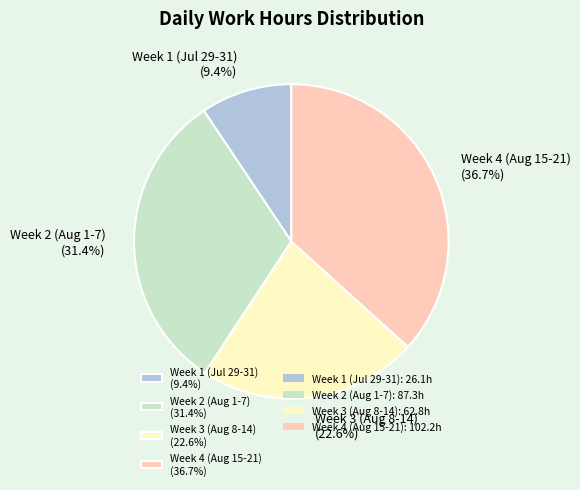

What is the smallest slice in the pie chart?

Week 1 (Jul 29-31) (9.4%)